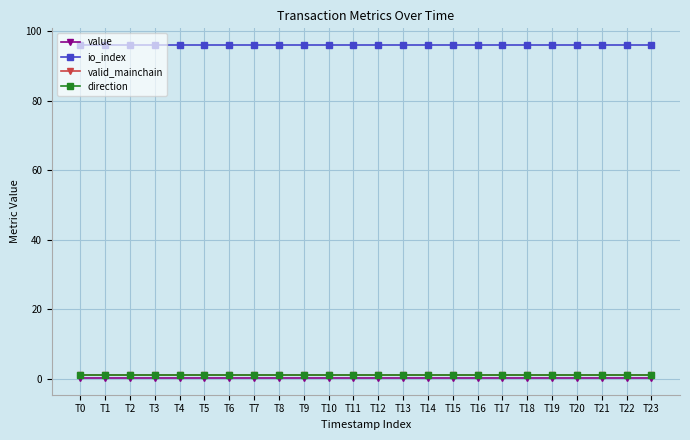

What is the total value across all series at T21?

98.2